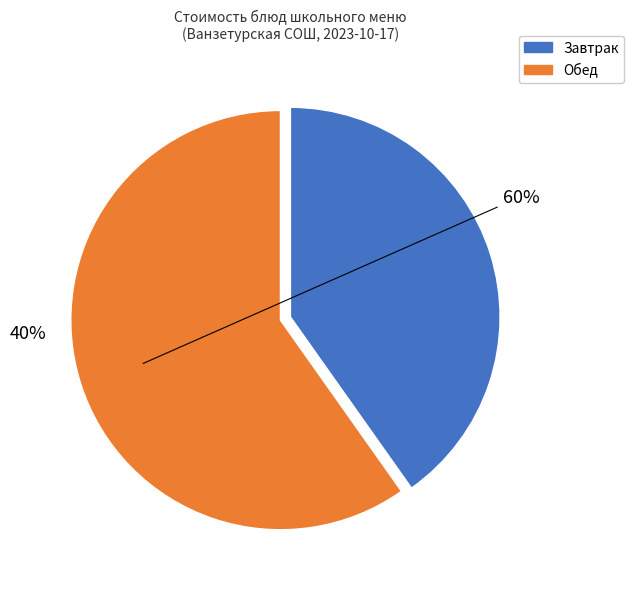

Is there any slice that represents more than half of the pie?

Yes